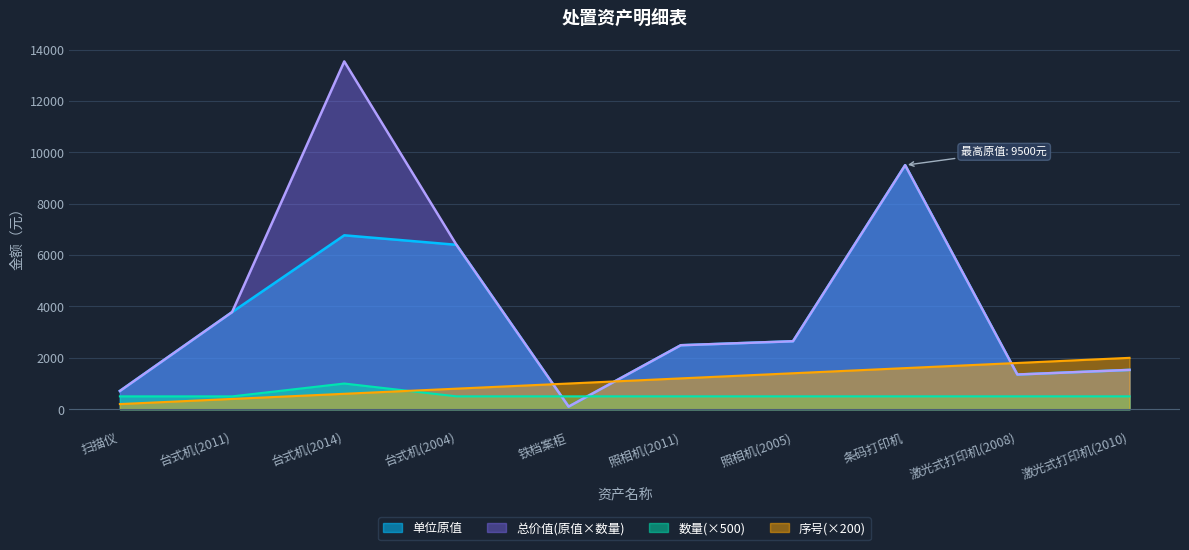

What is the total value across all series at 照相机(2011)?

6680